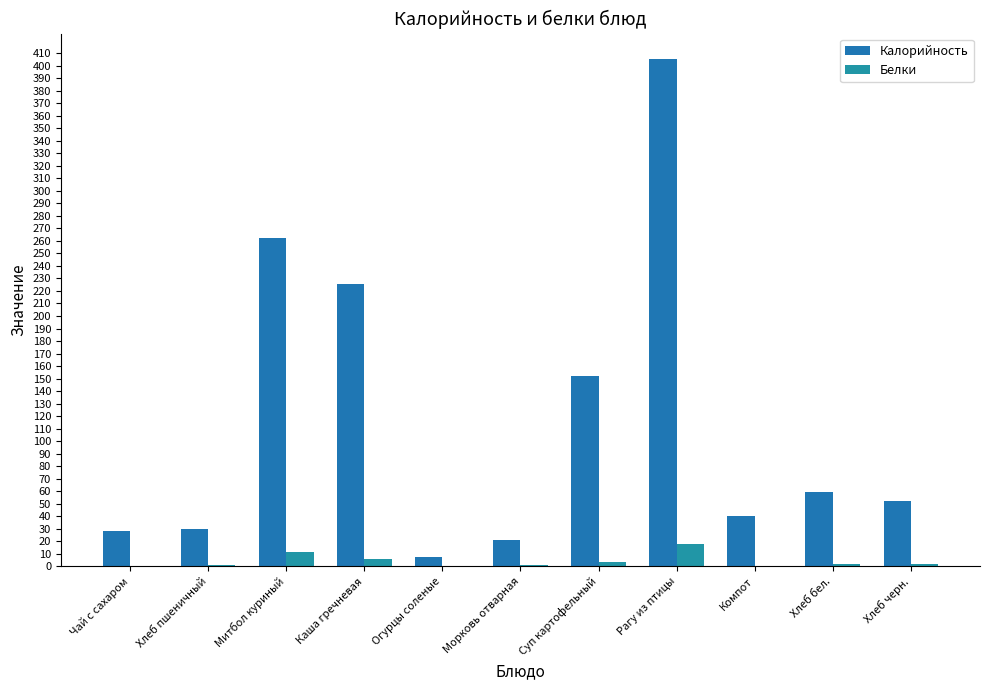

What is the spread (max minus min) of values at Компот?

40.4